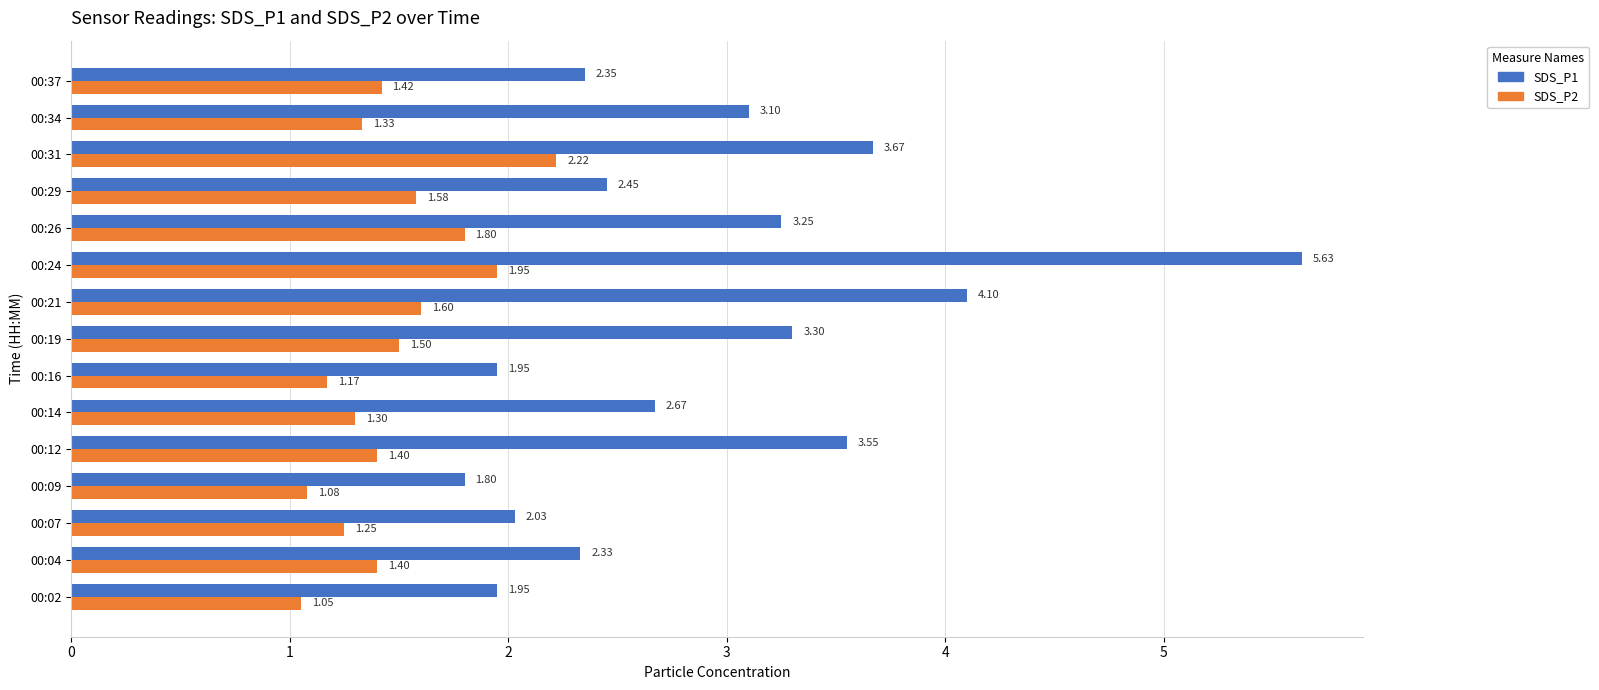

What is the sum of all SDS_P2 values?

22.1